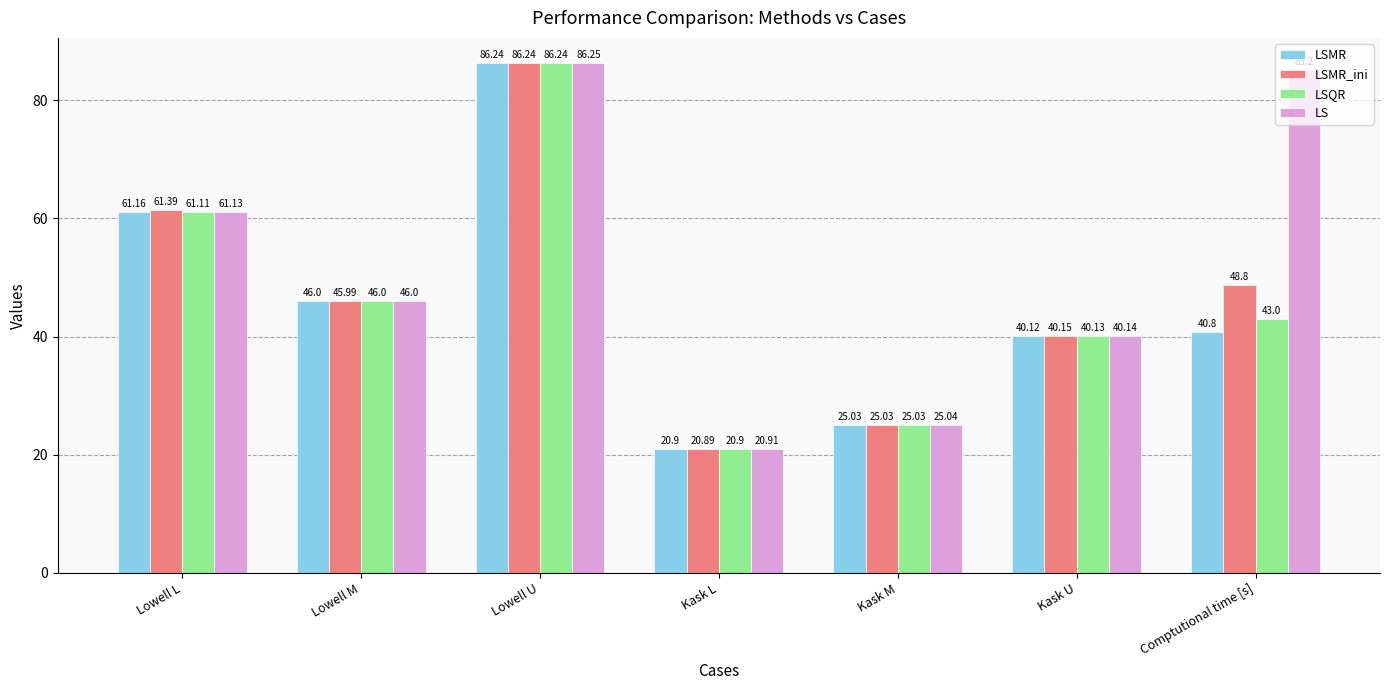

True or false: LSMR has a value of 18.6 at Lowell L.

False